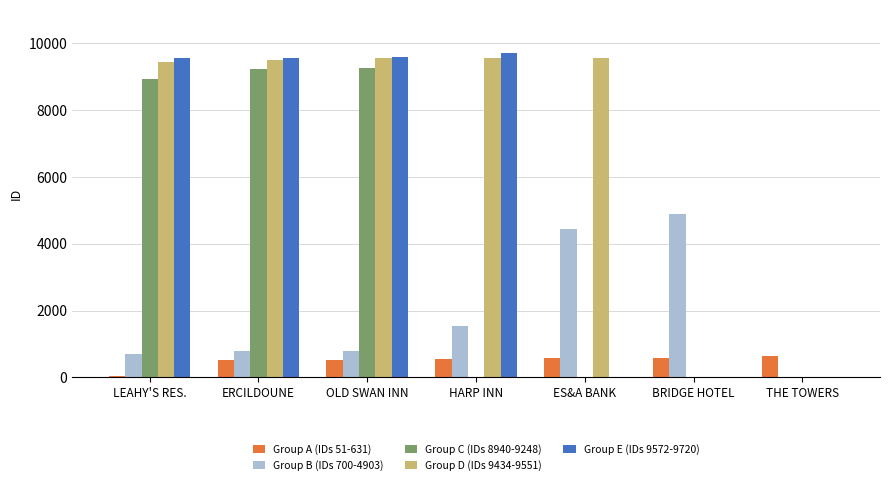

Is the value of Group C (IDs 8940-9248) at ES&A BANK greater than the value of Group B (IDs 700-4903) at BRIDGE HOTEL?

No